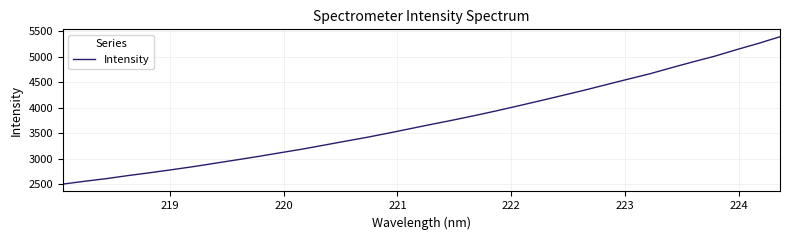

What is the average value?

3740.3